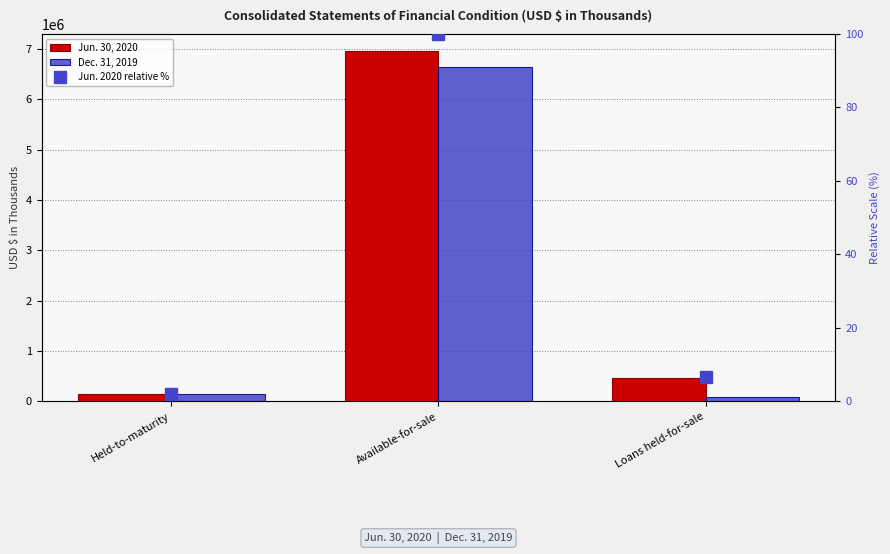

What are all the series names shown in the legend?

Jun. 30, 2020, Dec. 31, 2019, Jun. 2020 relative %